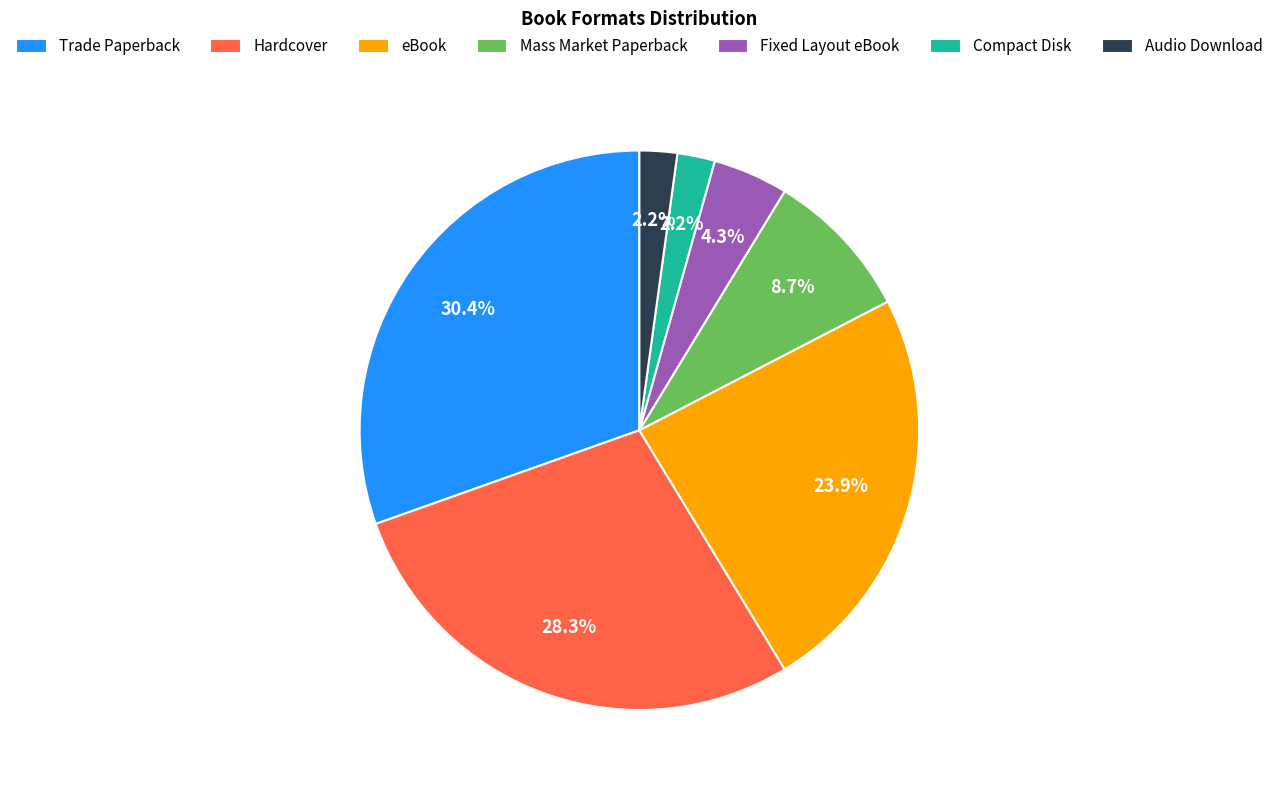

Which slice is the largest?

Trade Paperback